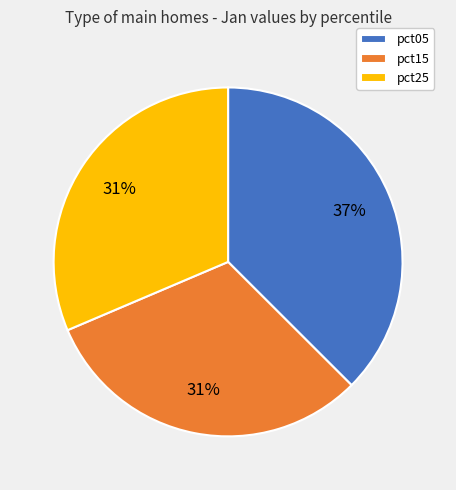

Which has a higher value, pct25 or pct05?

pct05